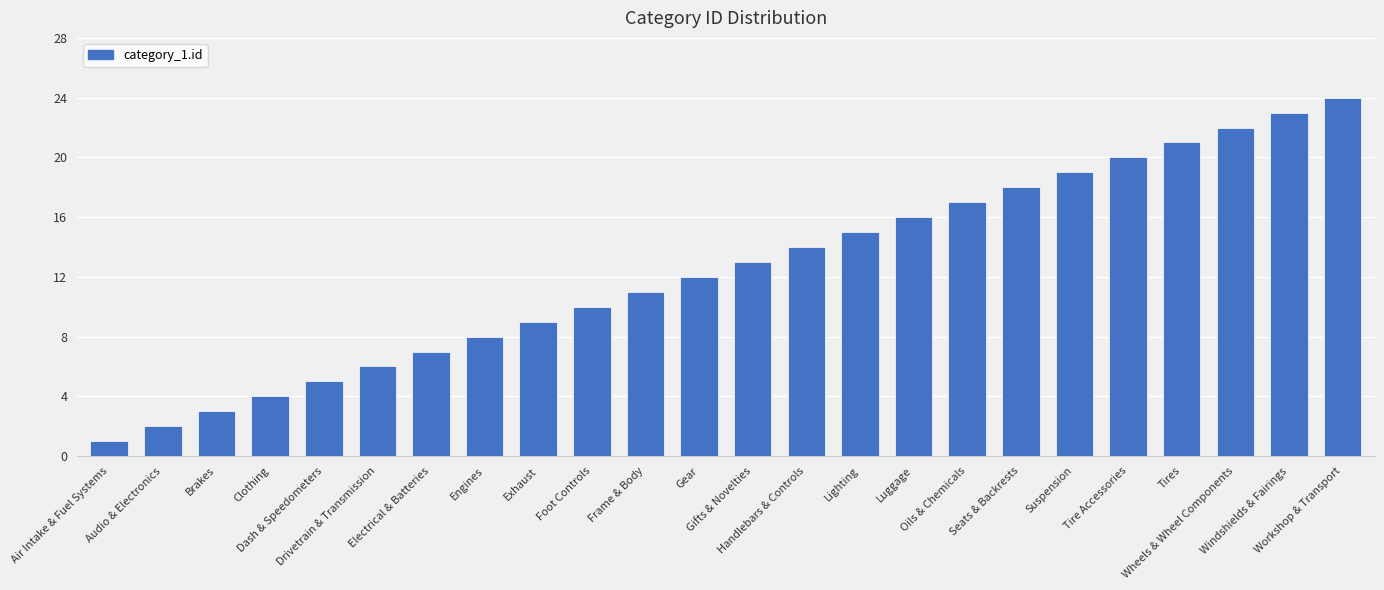

What is the difference between the maximum and minimum values?

23